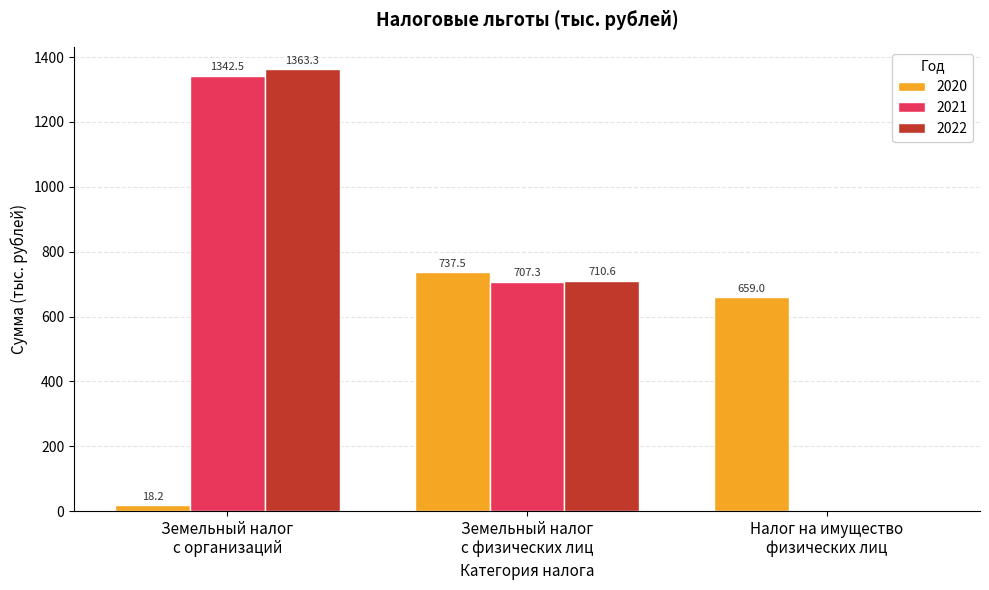

Which series has the largest total across all categories?

2022